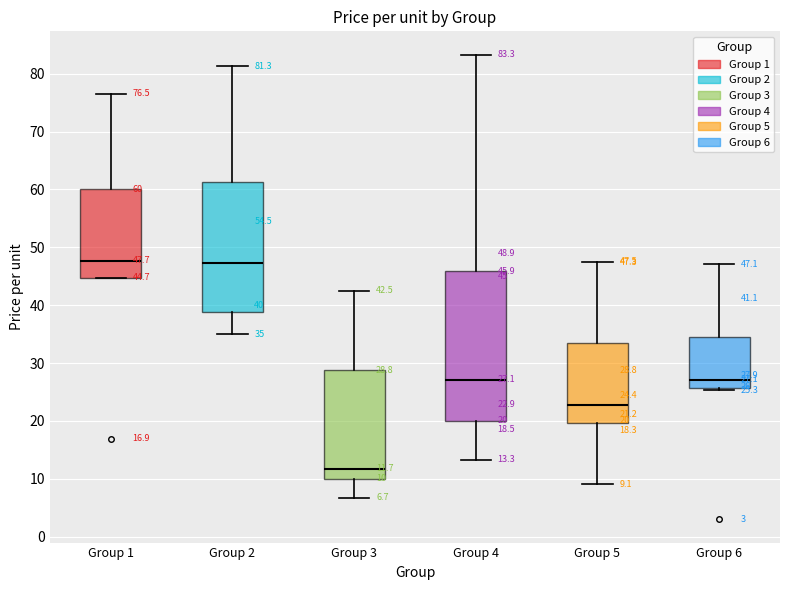

Which box is the tallest, from its lower edge to its upper edge?

Group 4